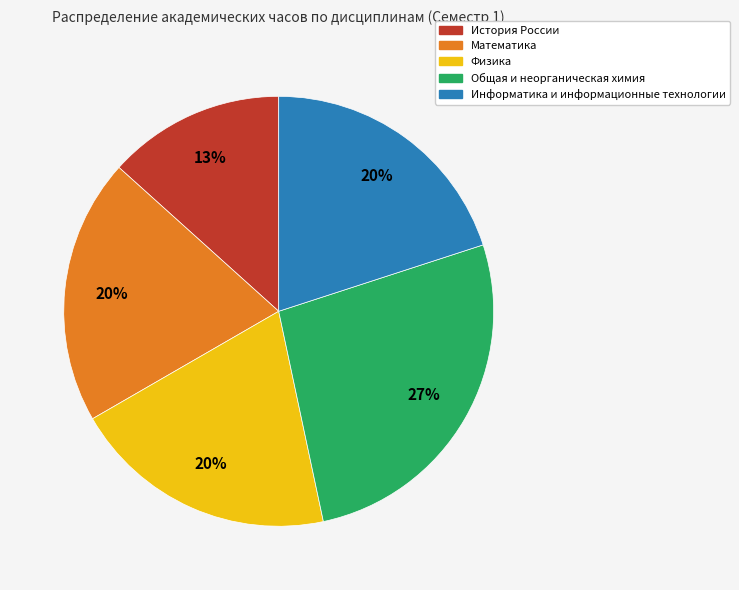

To the nearest percent, what is the average slice percentage?

20%